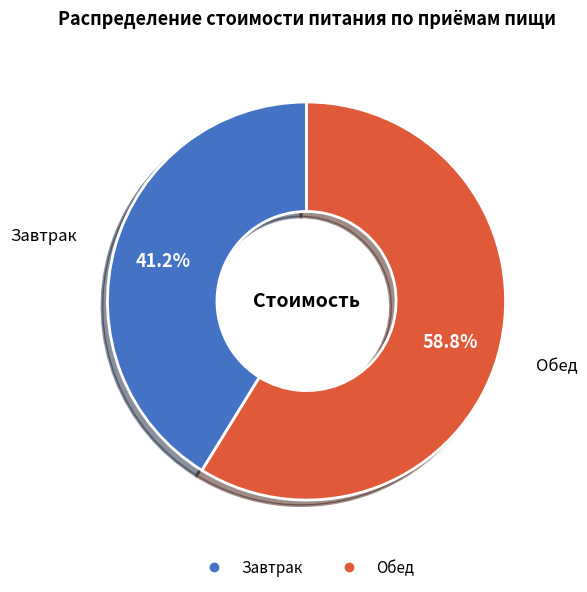

How many slices are in this pie chart?

2